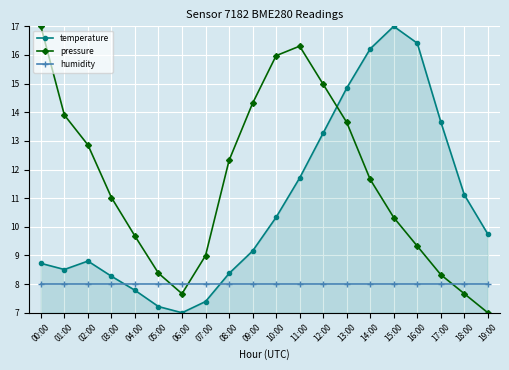

What is the difference between the highest and lowest values at 08:00?

4.3